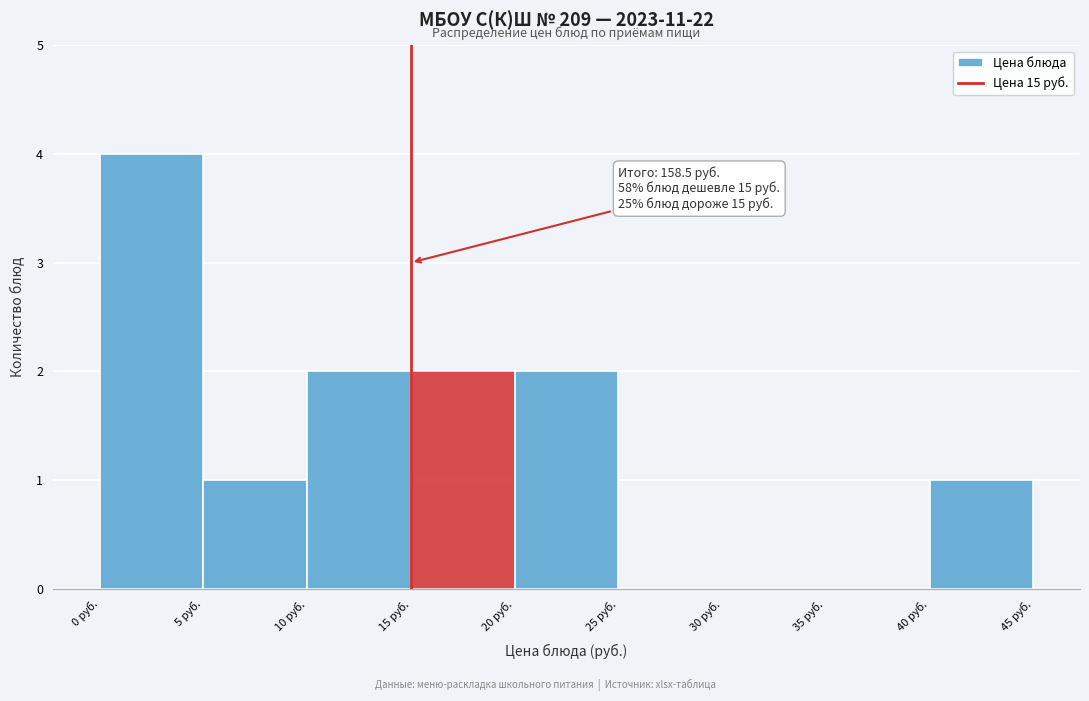

Over which range of the x-axis is the bar tallest?

0 to 5